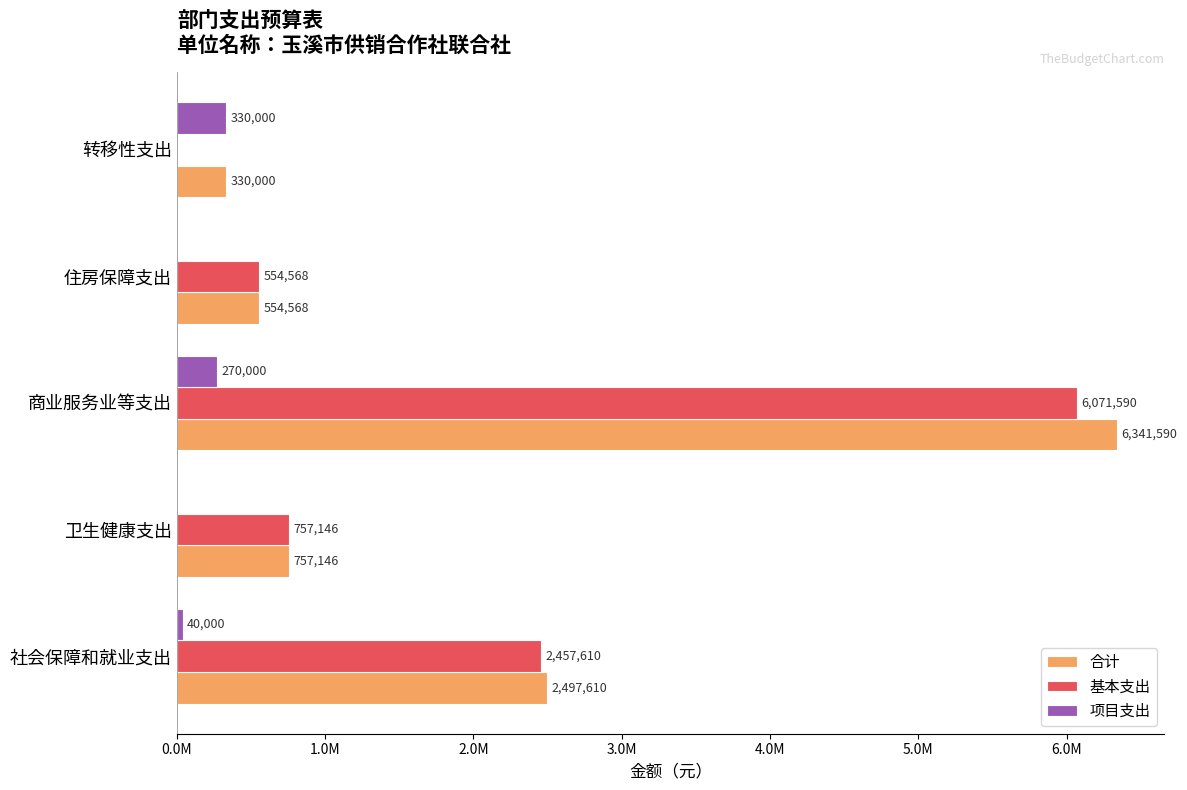

At which category is the sum across all series the highest?

商业服务业等支出